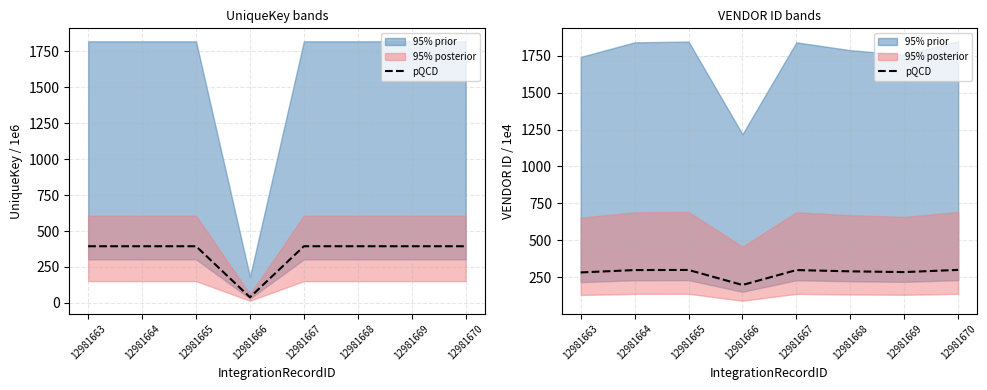

How many points are higher than both their immediate neighbors (excluding endpoints)?

2